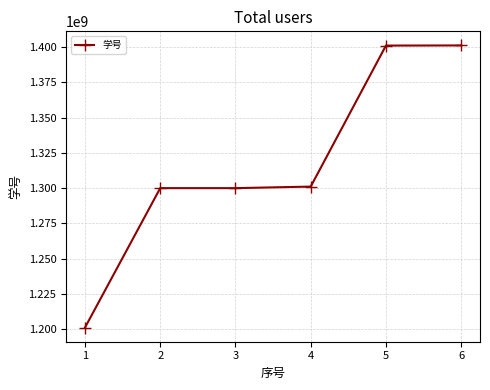

The value at 6 is 2035855634. True or false?

False